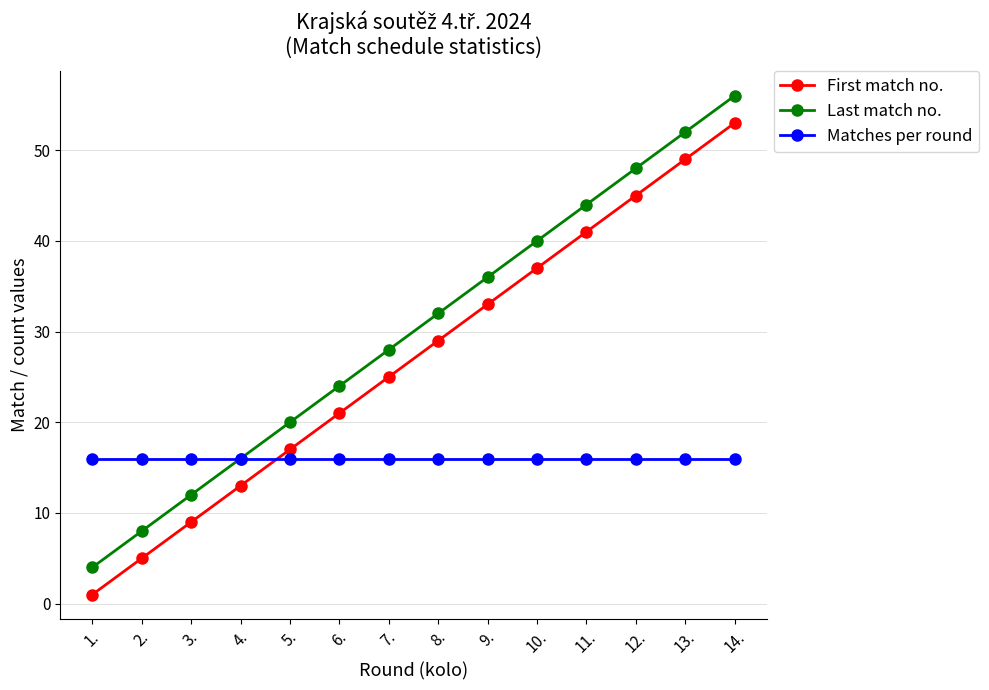

What is the value of the Last match no. point at the 5th from the left?

20